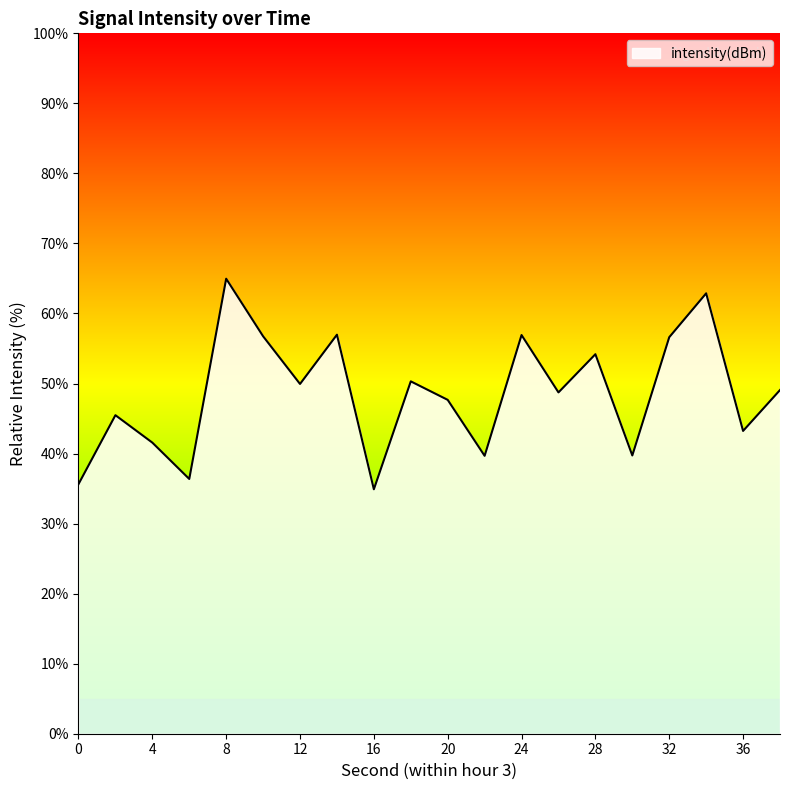

What is the smallest value displayed?

34.9